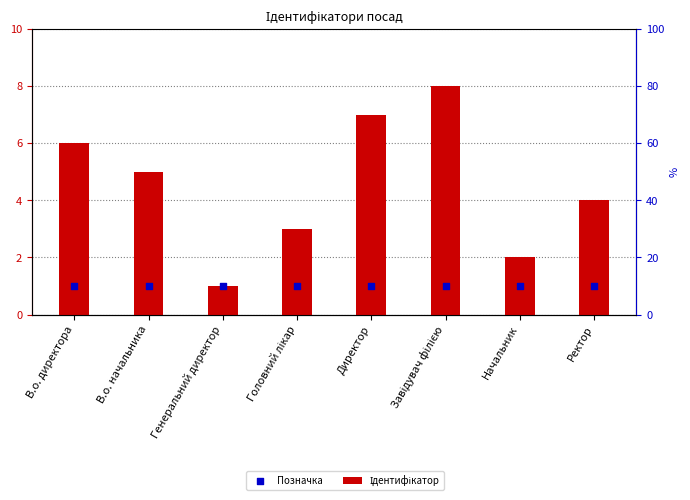

At which category is the sum across all series the highest?

Завідувач філією